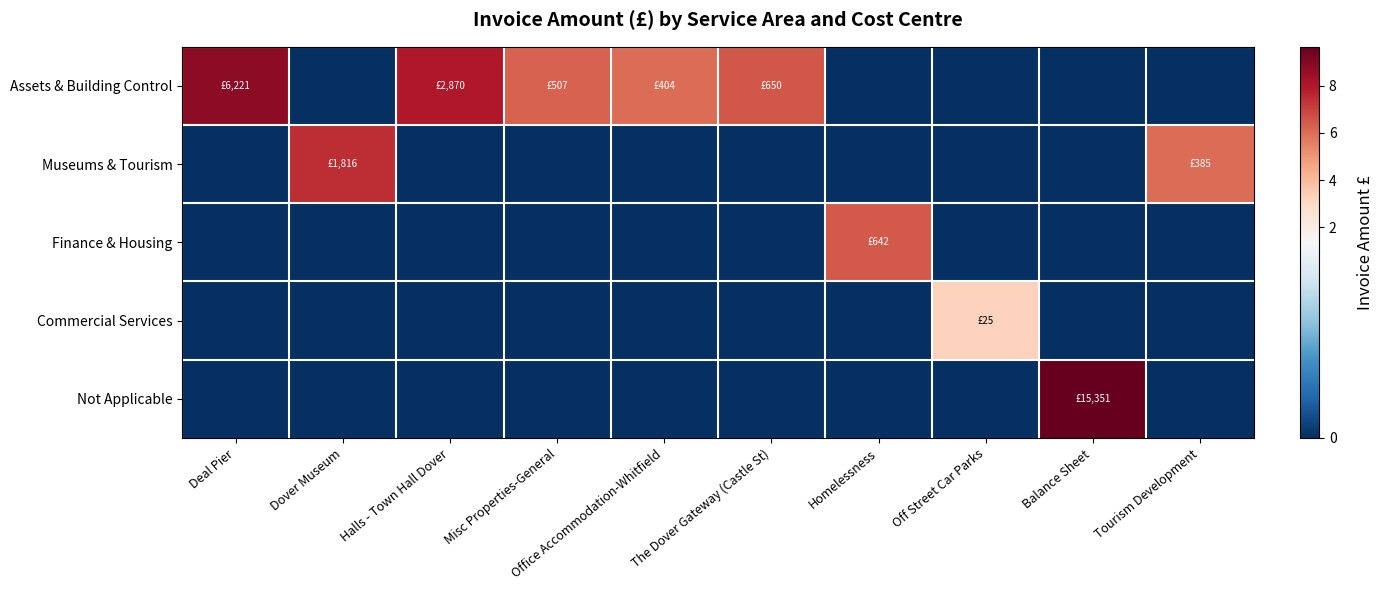

Which series has the largest range (max minus min)?

Not Applicable